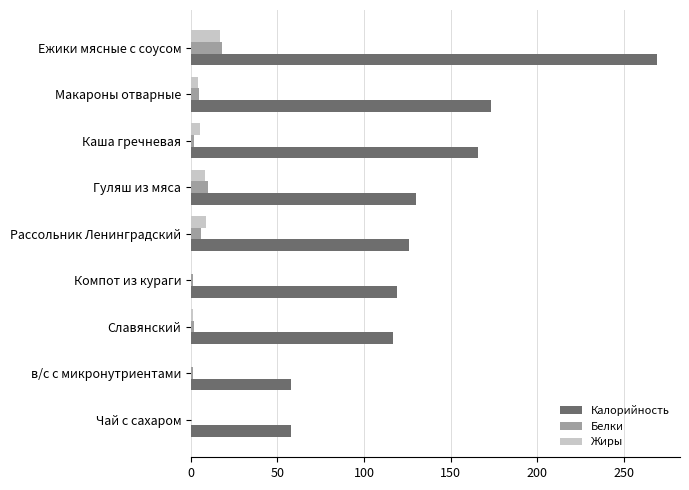

The value of Белки at Чай с сахаром is 0.0. True or false?

True